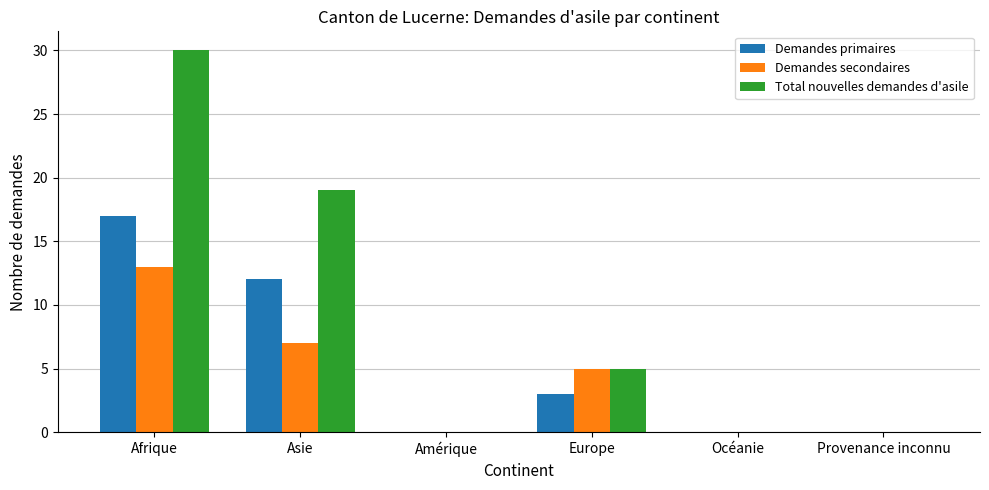

What is the sum of the Demandes primaires values at Afrique and Amérique?

17